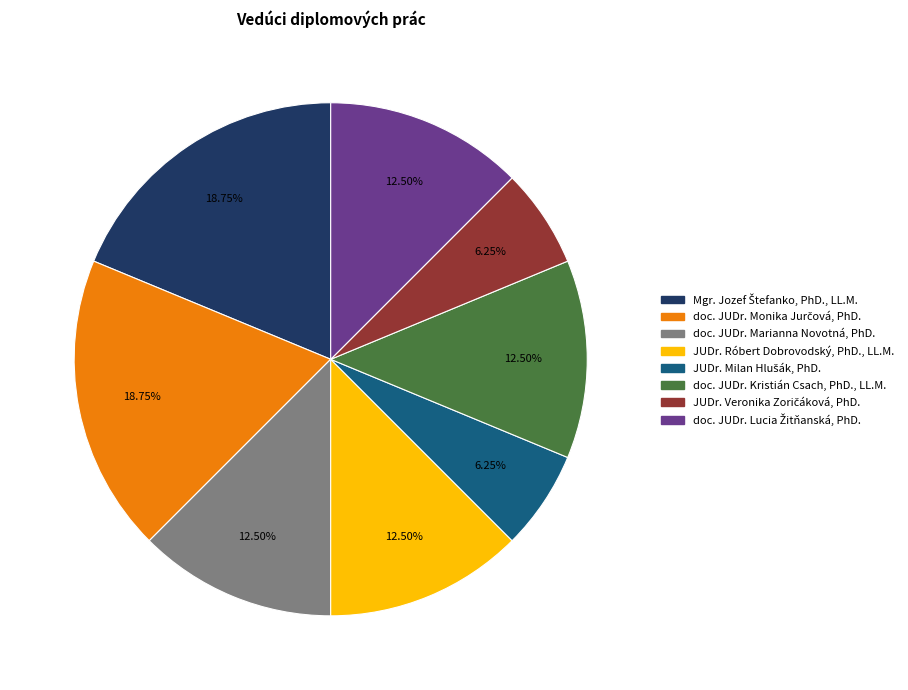

Is there any slice that represents more than half of the pie?

No